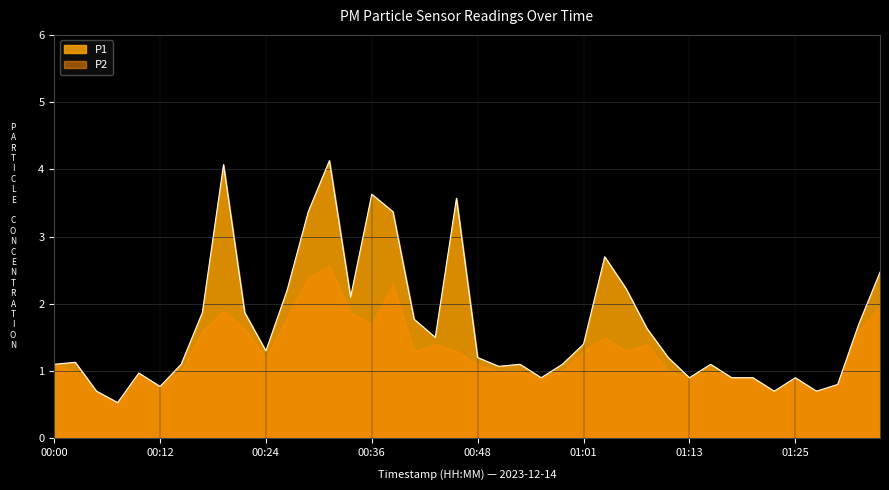

List the labels in order of value, largest first.

00:31, 00:19, 00:36, 00:46, 00:29, 00:39, 01:03, 01:35, 01:05, 00:27, 00:34, 00:17, 00:22, 00:41, 01:32, 01:08, 00:44, 01:01, 00:24, 00:48, 01:10, 00:02, 00:00, 00:14, 00:53, 00:58, 01:15, 00:51, 00:09, 00:56, 01:13, 01:18, 01:20, 01:25, 01:30, 00:12, 00:05, 01:23, 01:27, 00:07